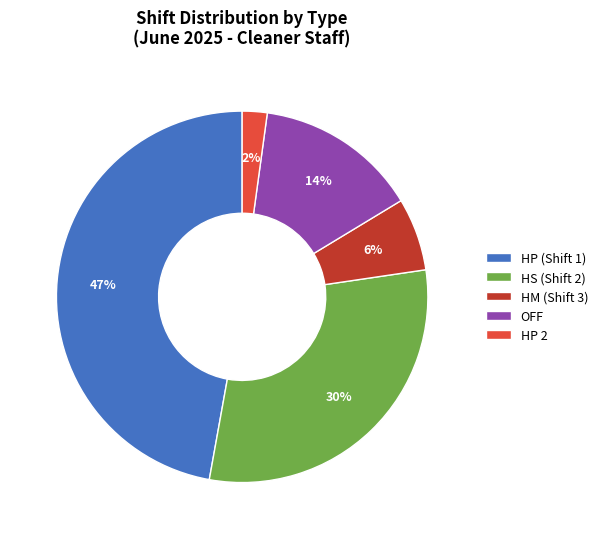

To the nearest percent, what percentage of the pie is HS (Shift 2)?

30%